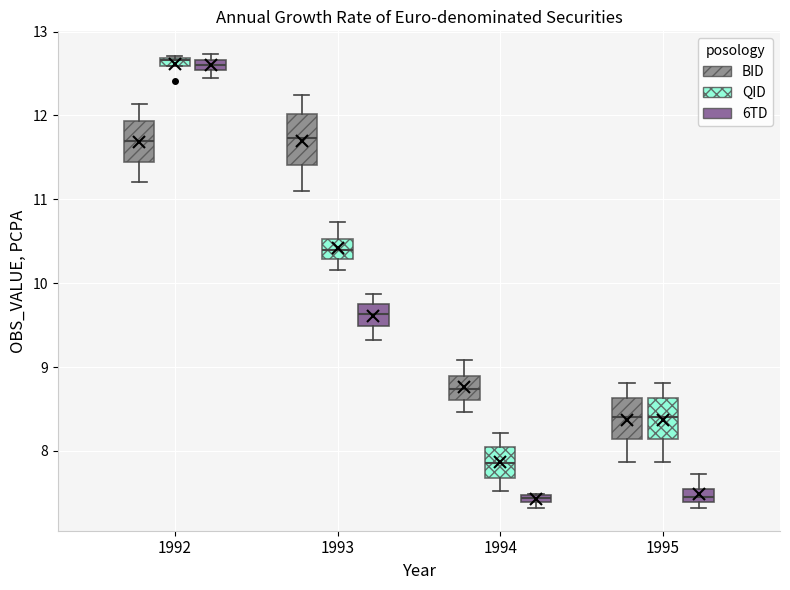

Where is the upper edge of the box for 1994 (6TD) on the y-axis? The values are not printed on the chart, so give them approximately, as read against the axis.

7.5